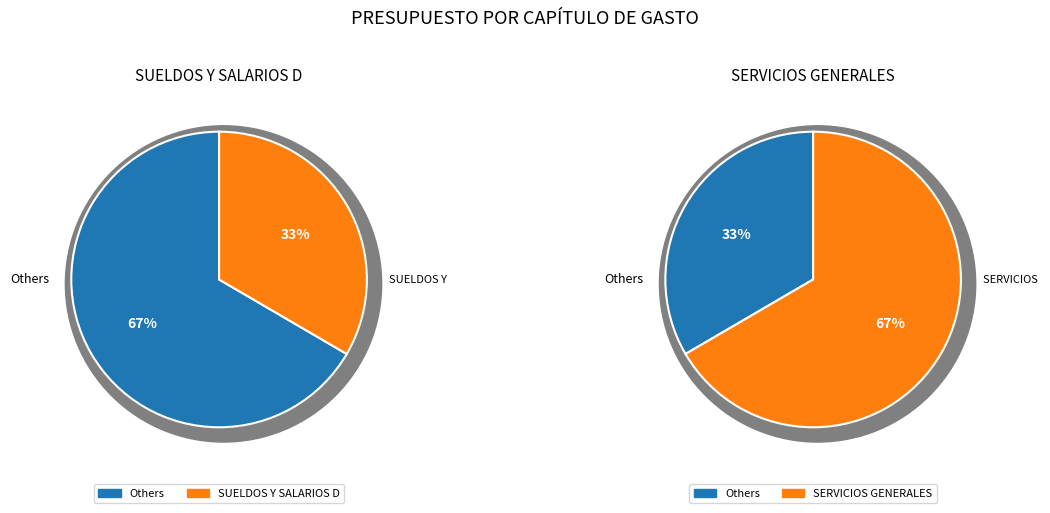

Which category has the biggest portion of the pie?

SERVICIOS GENERALES